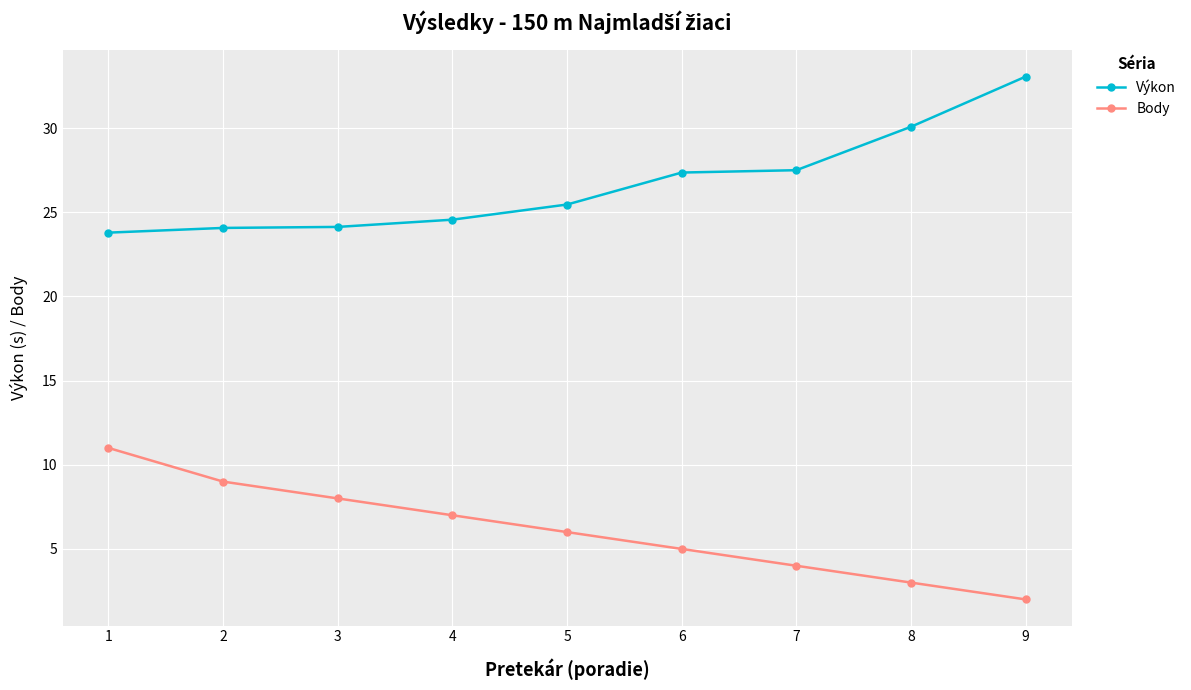

True or false: Body has more than 1 interior local peaks.

False